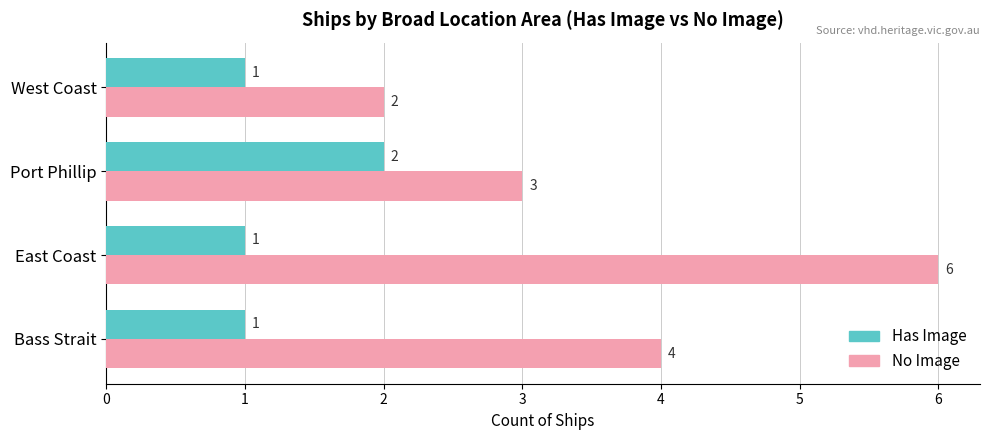

What is the spread (max minus min) of values at Bass Strait?

3